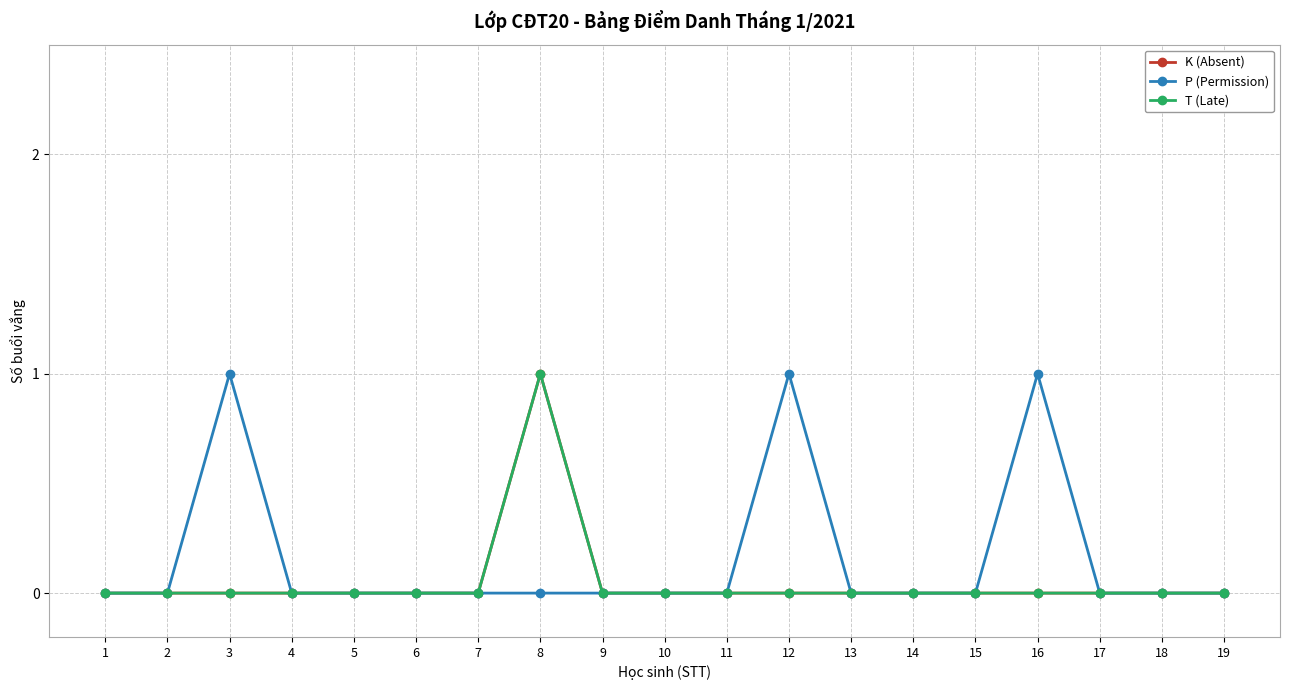

Count the T (Late) values in the range 0 to 1.

19